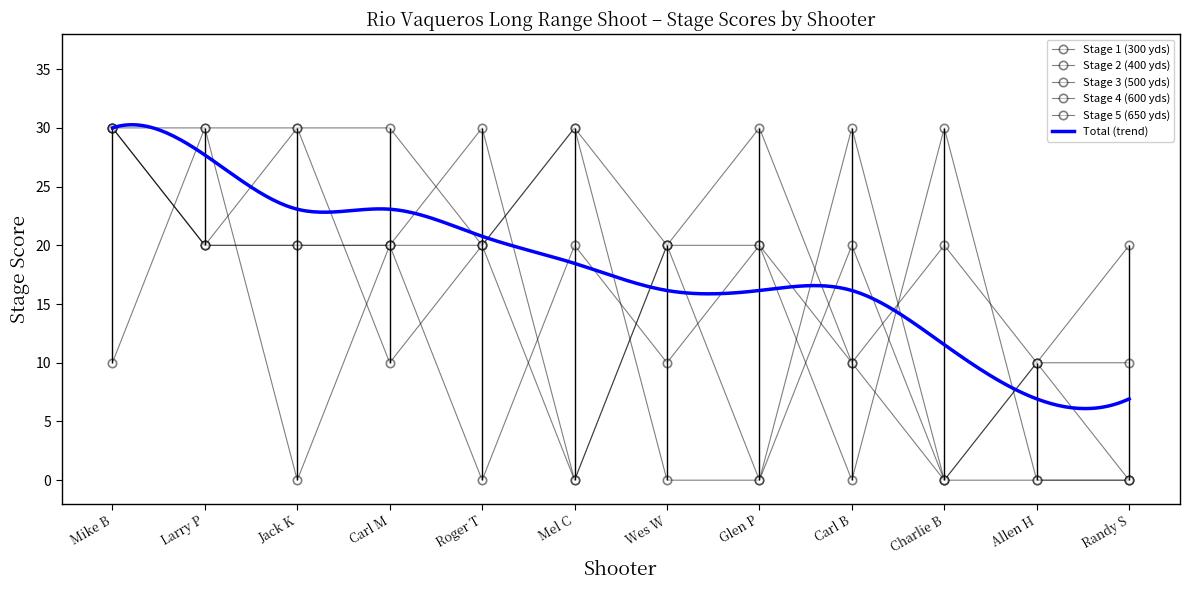

Rank the series by their maximum value, from highest to lowest.

Stage 1 (300 yds), Stage 2 (400 yds), Stage 3 (500 yds), Stage 4 (600 yds), Stage 5 (650 yds)